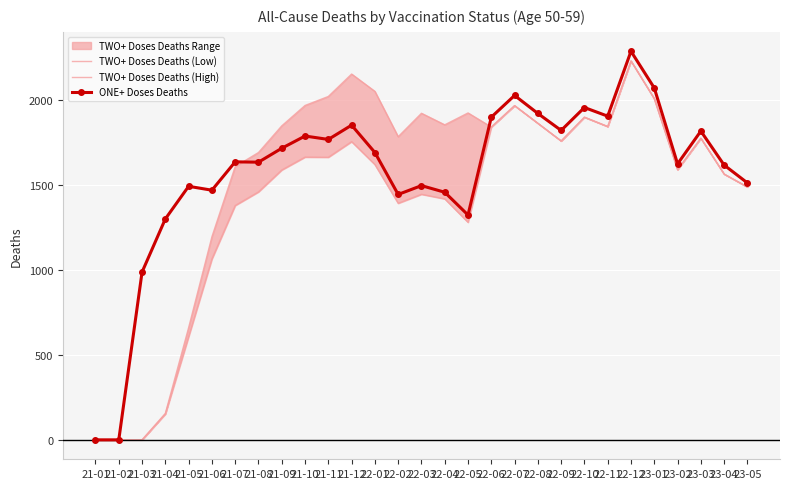

What is the average value of the TWO+ Doses Deaths (Low) series?

1391